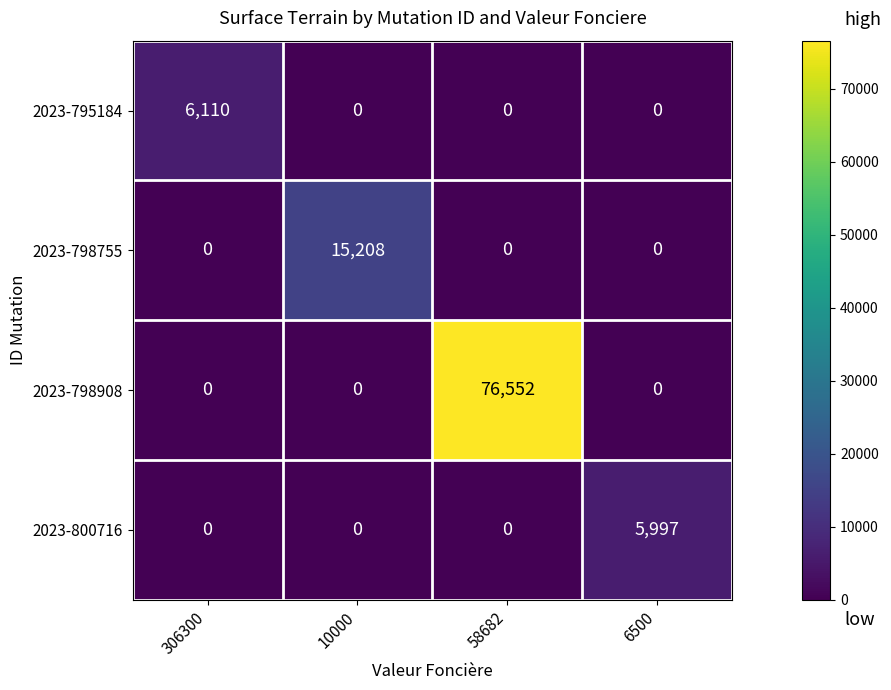

At which category is the sum across all series the highest?

58682